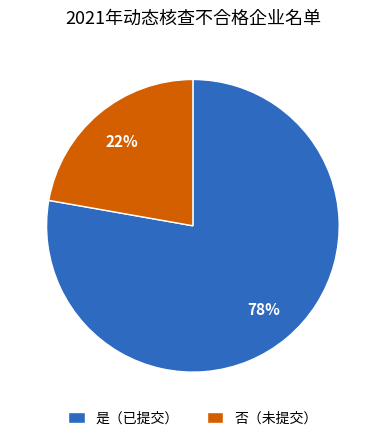

How many slices are in this pie chart?

2